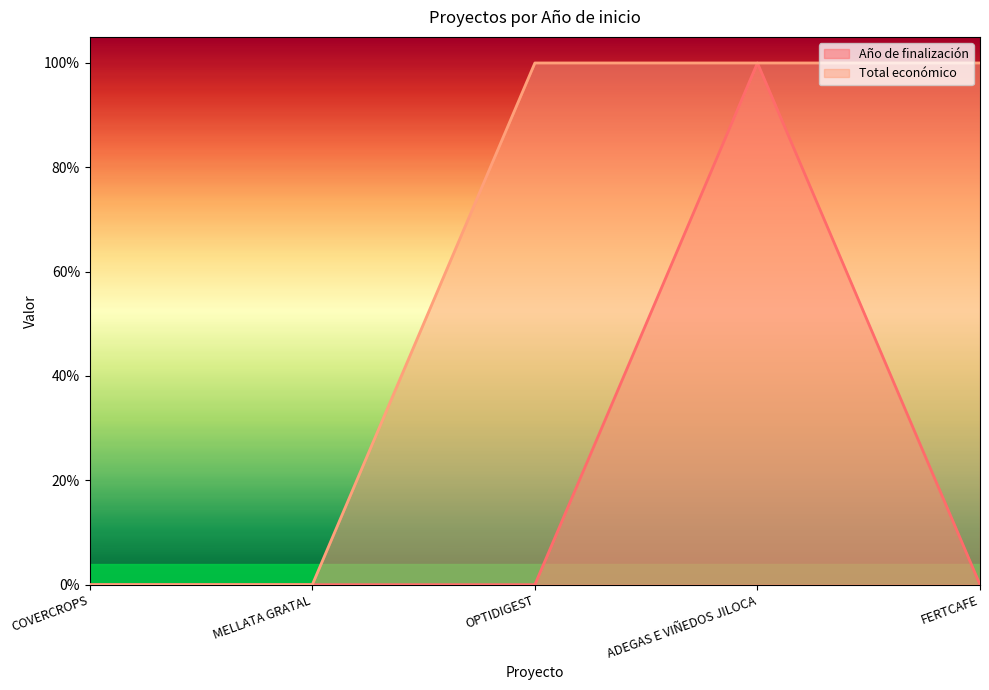

Reading left to right, list all the values displayed in this chart.

Año de finalización: 0.0	0.0	0.0	1.0	0.0
Total económico: 0.0	0.0	1.0	1.0	1.0